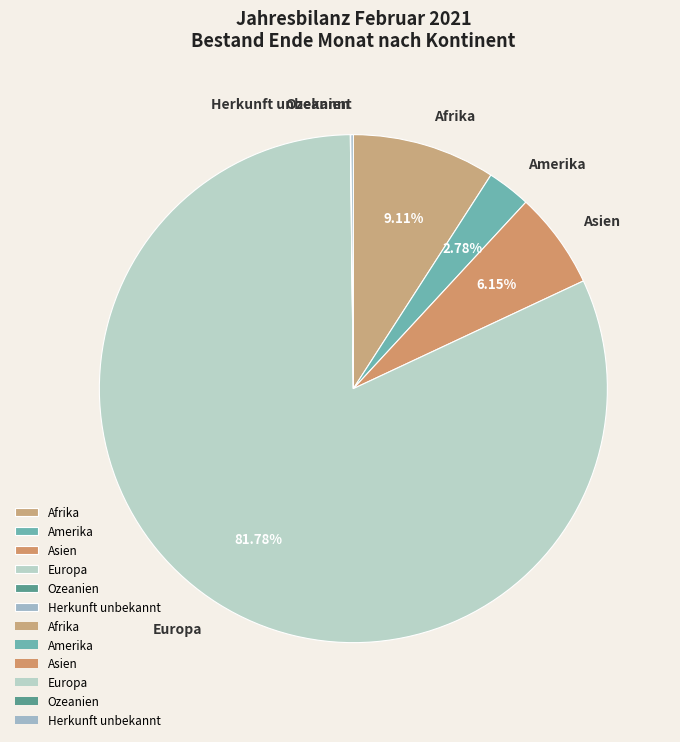

Combined, do Afrika and Europa account for over 50%?

Yes